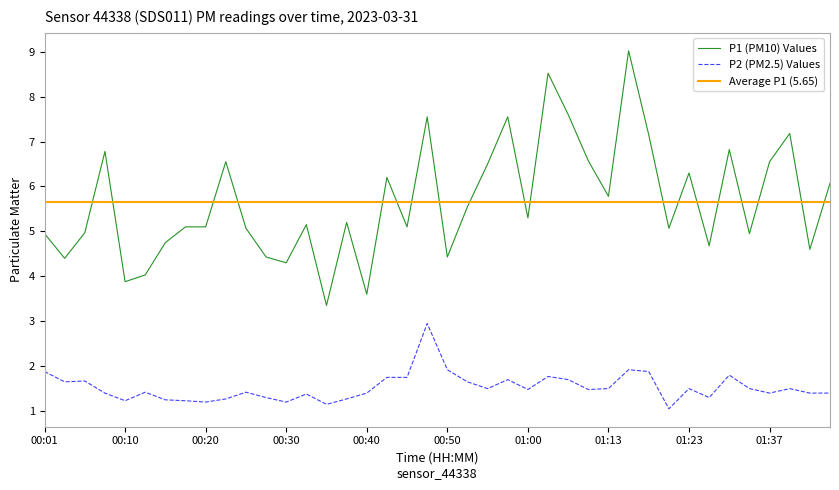

Which series has the widest spread of values?

P1 (PM10) Values